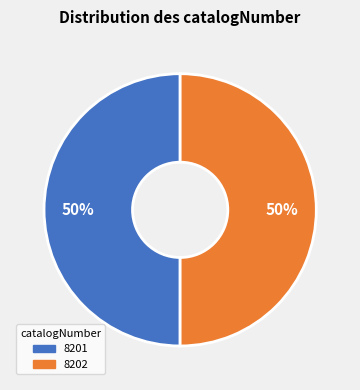

True or false: 8202 accounts for 50% of the total.

True